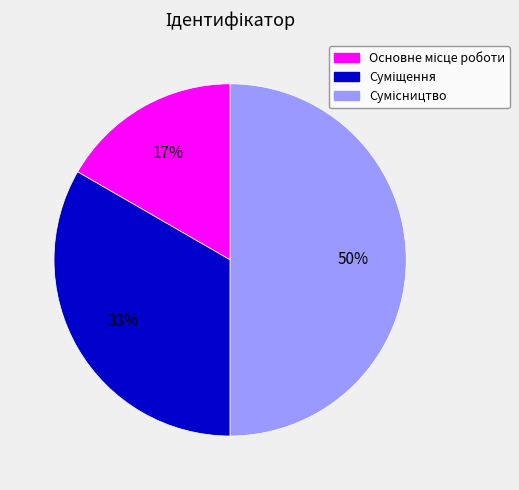

To the nearest percent, what is the average slice percentage?

33%